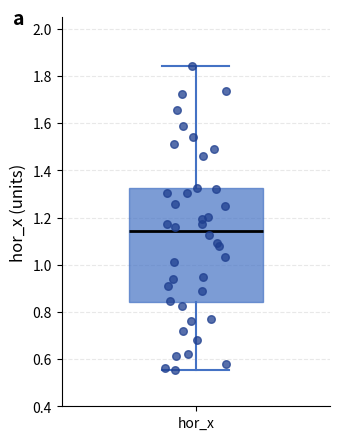

Transcribe this box plot: give where the median line is, the range the box spans, and where the two whiskers end, as read against the y-axis. The values are not printed on the chart, so give them approximately, as read against the axis.

median 1.14, box 0.84 to 1.32, whiskers 0.56 to 1.84